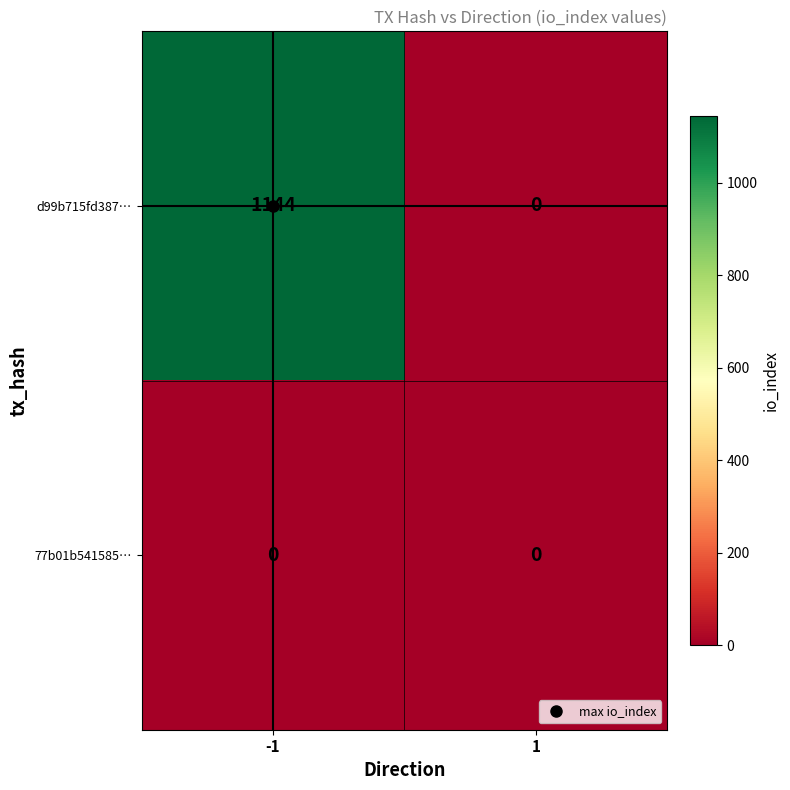

What is the greatest value displayed?

1144